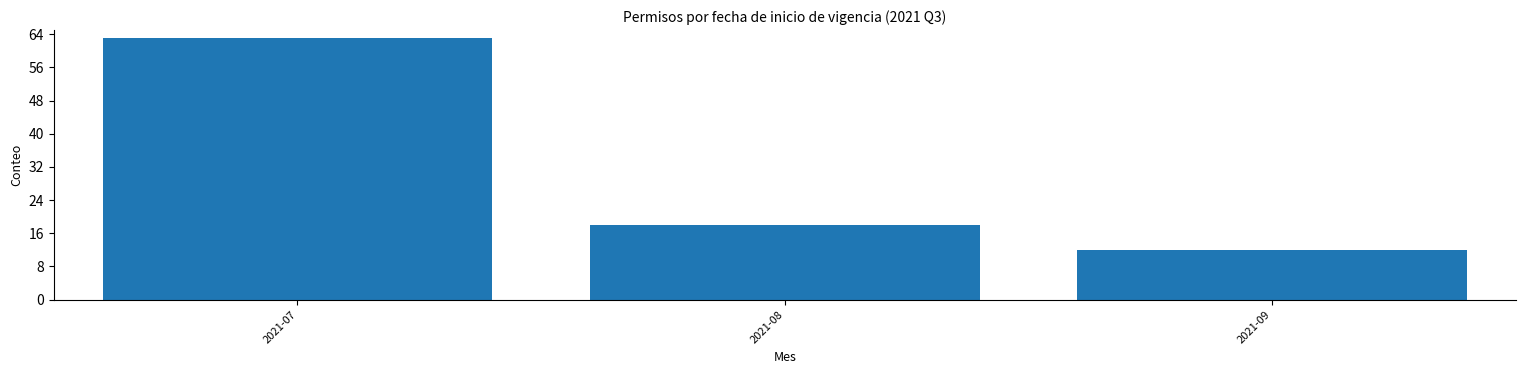

Reading left to right, what are all the values shown in this chart?

2021-07=63	2021-08=18	2021-09=12